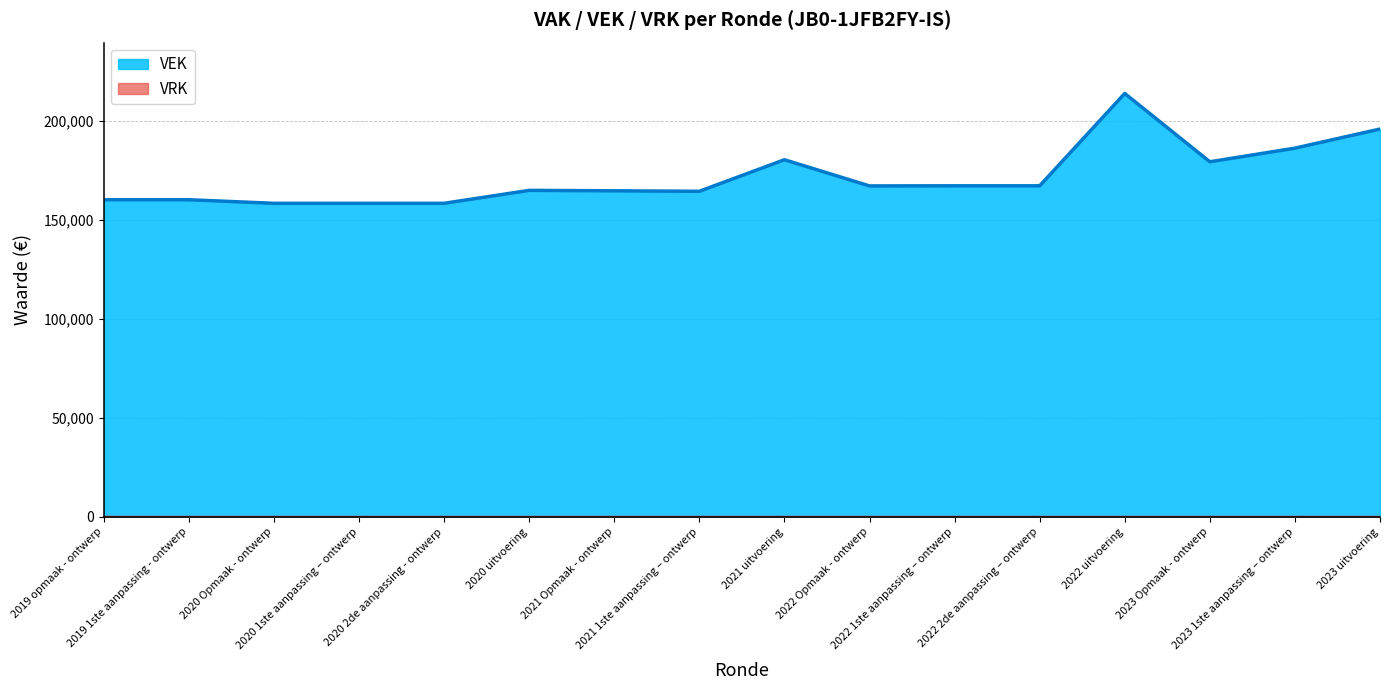

What is the average value?

171605